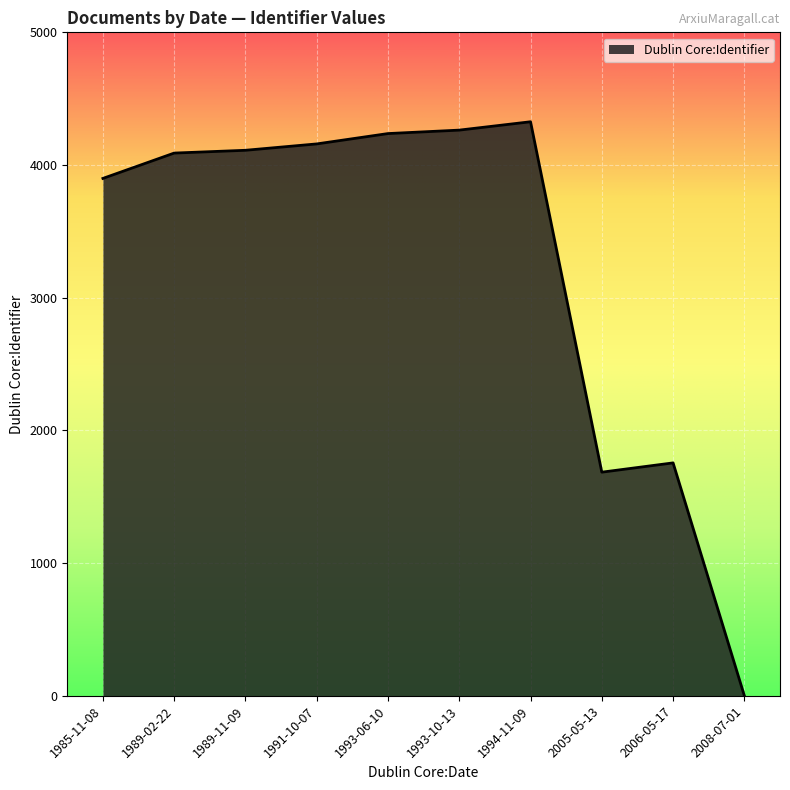

At which category does the chart reach its minimum across all series?

2008-07-01